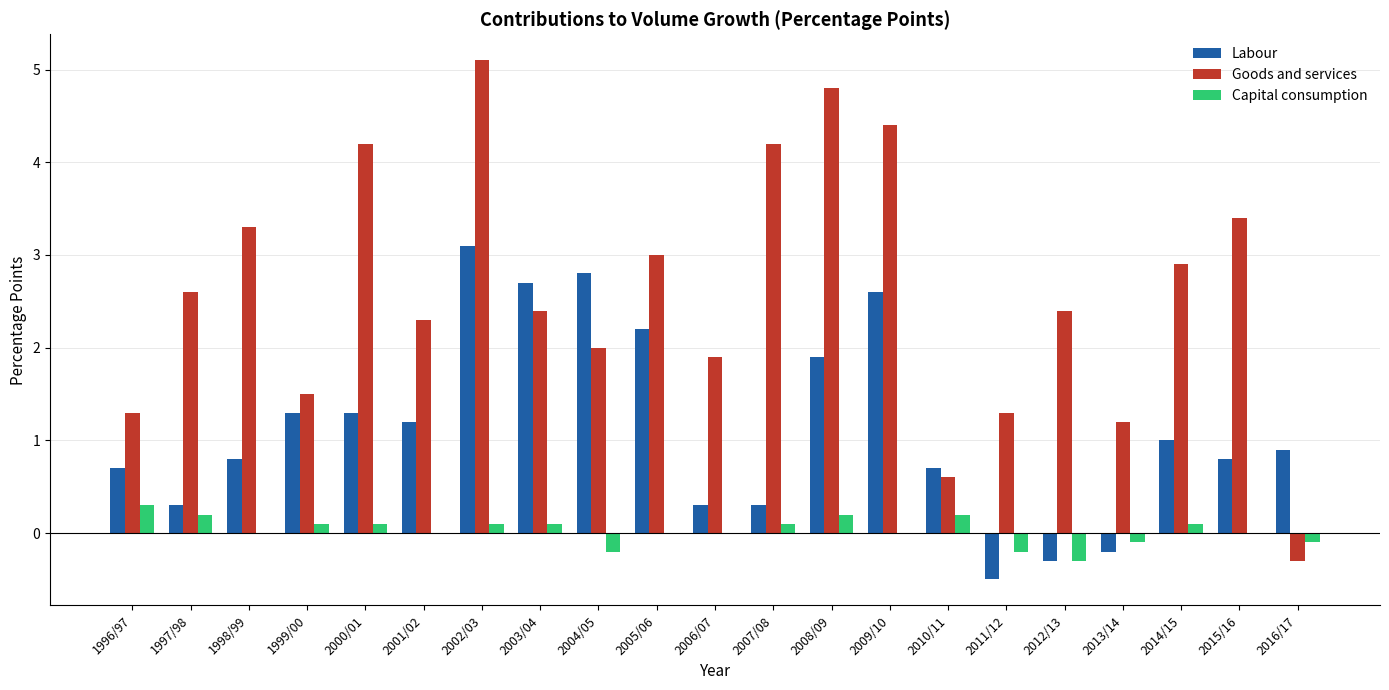

Count the Capital consumption values in the range 0 to 1.

16